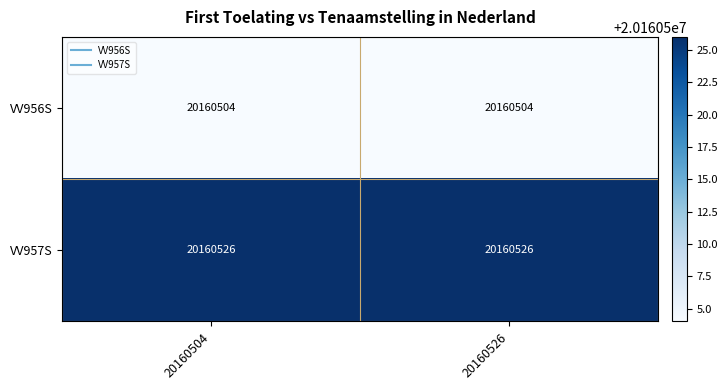

What is the maximum value shown in the chart?

20160526